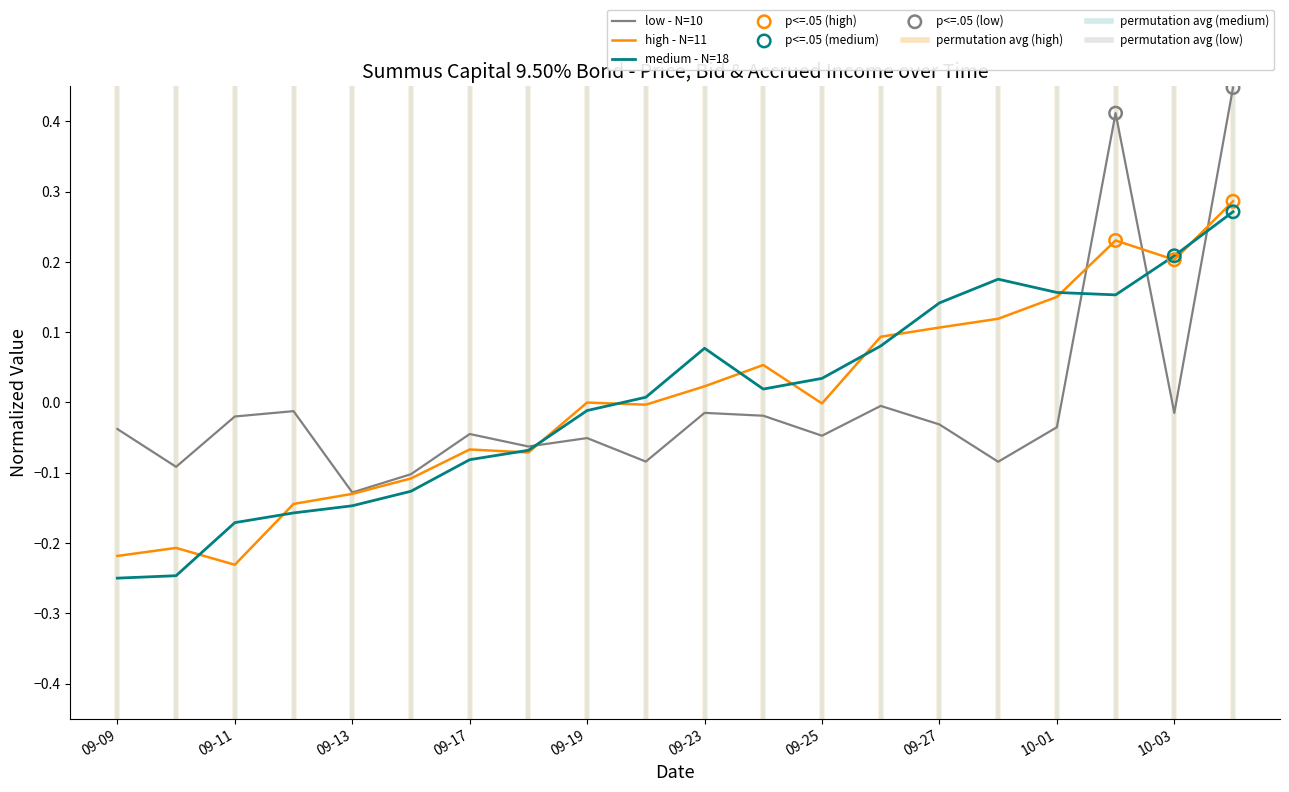

Which series has the largest range (max minus min)?

low - N=10